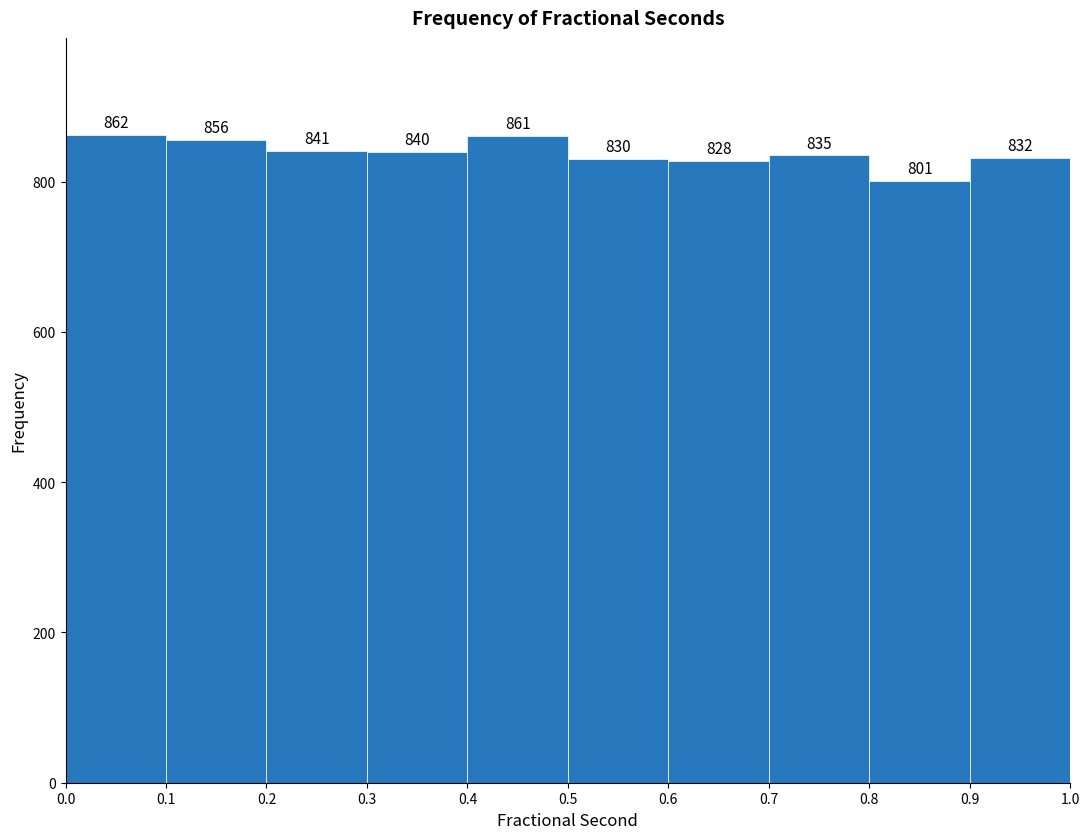

Reading left to right, list every bar in this chart as the range it spans on the x-axis followed by its height.

0.0 to 0.1: 862
0.1 to 0.2: 856
0.2 to 0.3: 841
0.3 to 0.4: 840
0.4 to 0.5: 861
0.5 to 0.6: 830
0.6 to 0.7: 828
0.7 to 0.8: 835
0.8 to 0.9: 801
0.9 to 1.0: 832